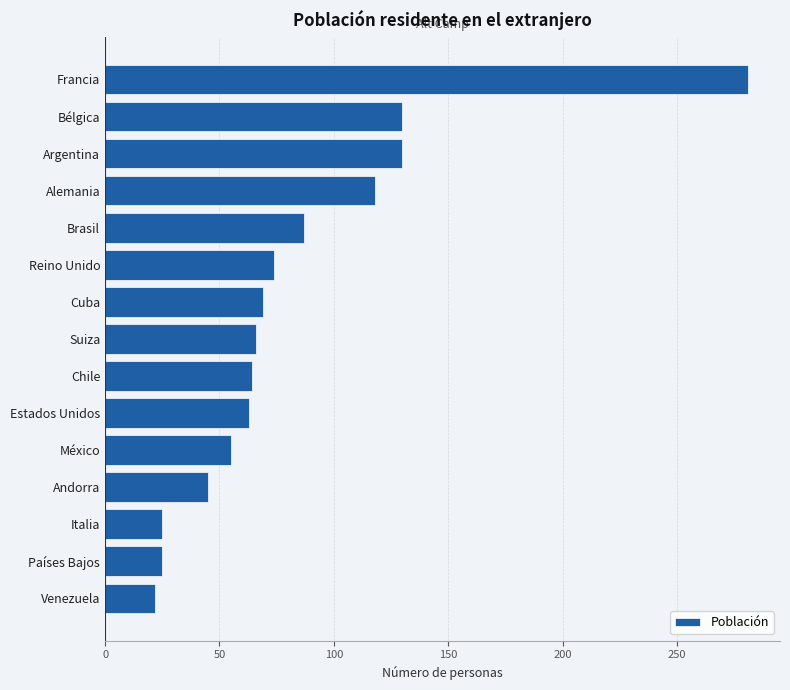

What is the smallest value displayed?

22